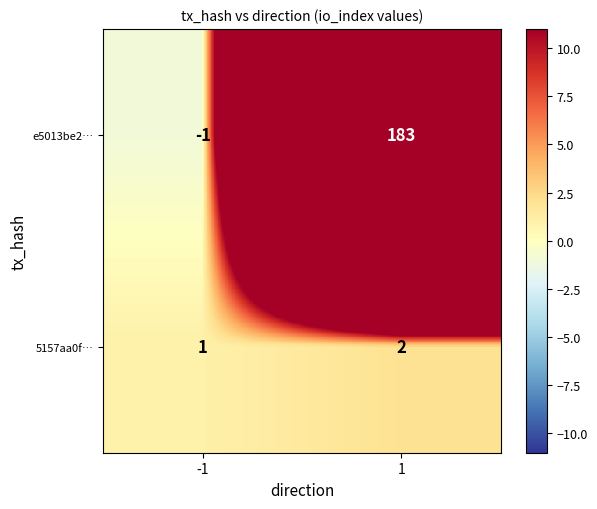

The 5157aa0f… series shows 2 at -1. True or false?

False